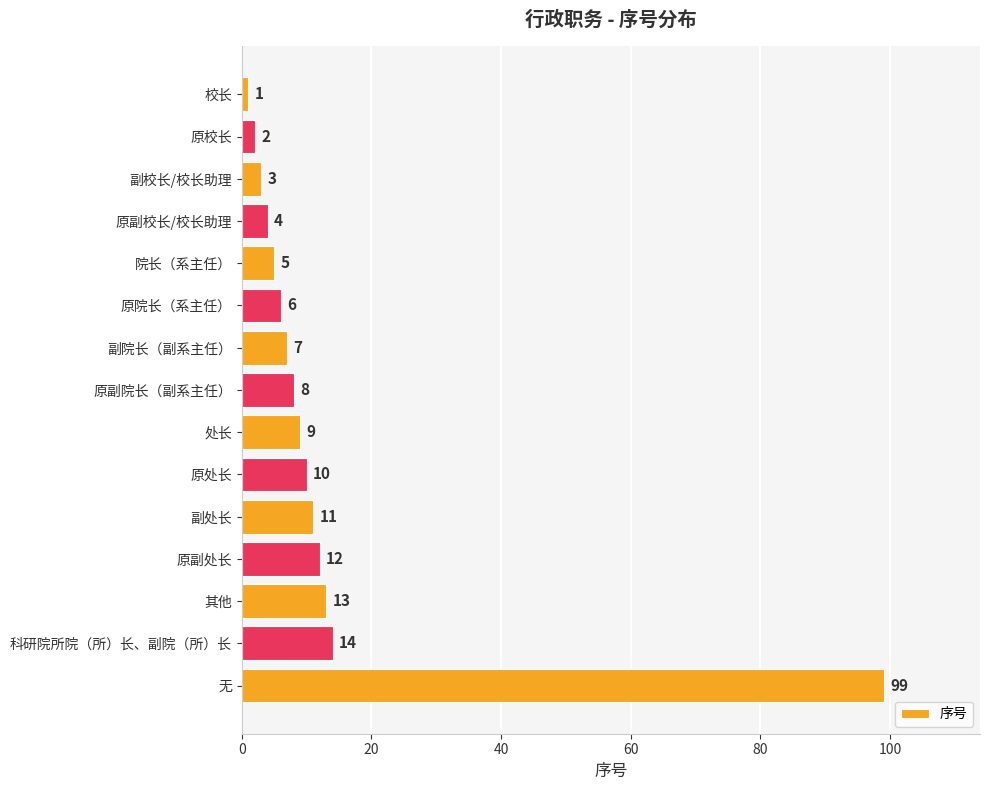

What is the label of the 3rd bar from the bottom?

其他